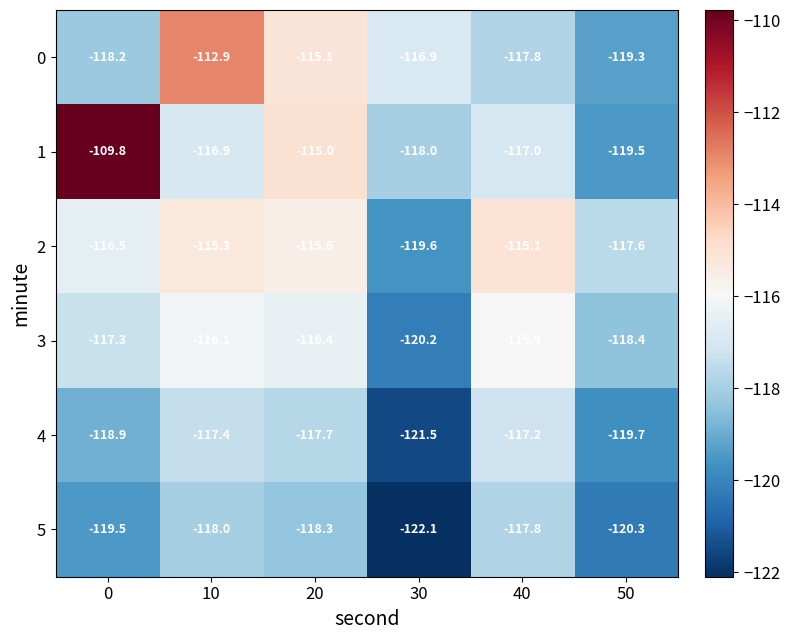

What is the spread (max minus min) of values at 40?

2.7